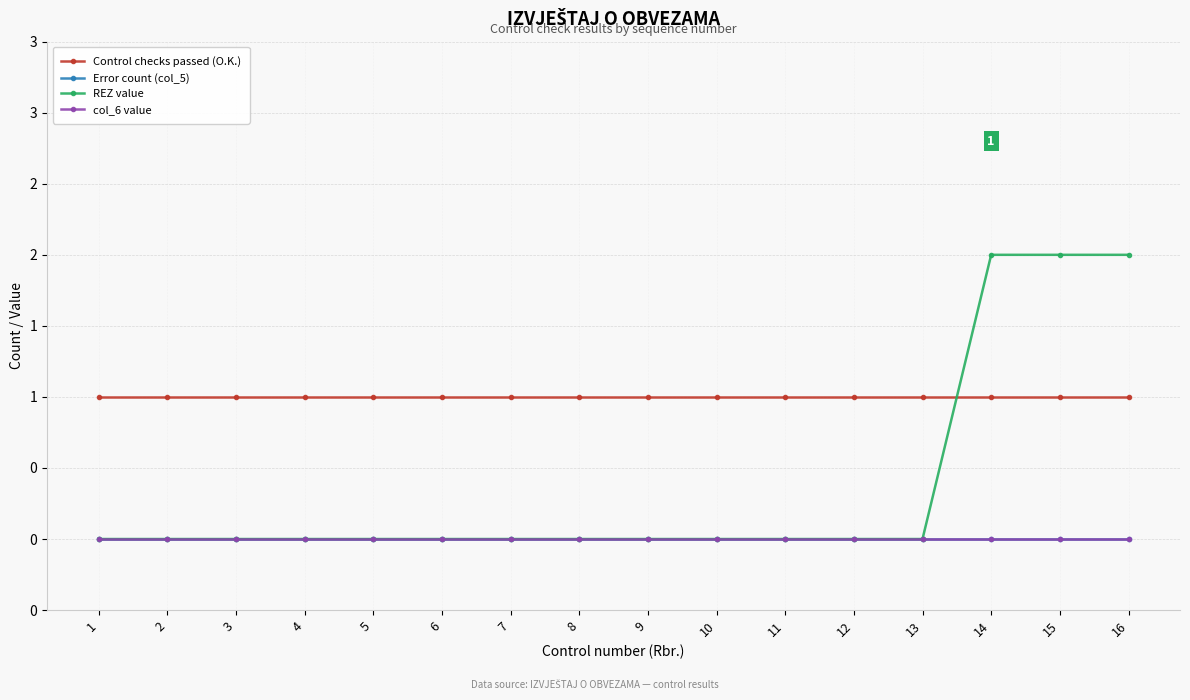

Where is col_6 value nearest to the value 0?

1